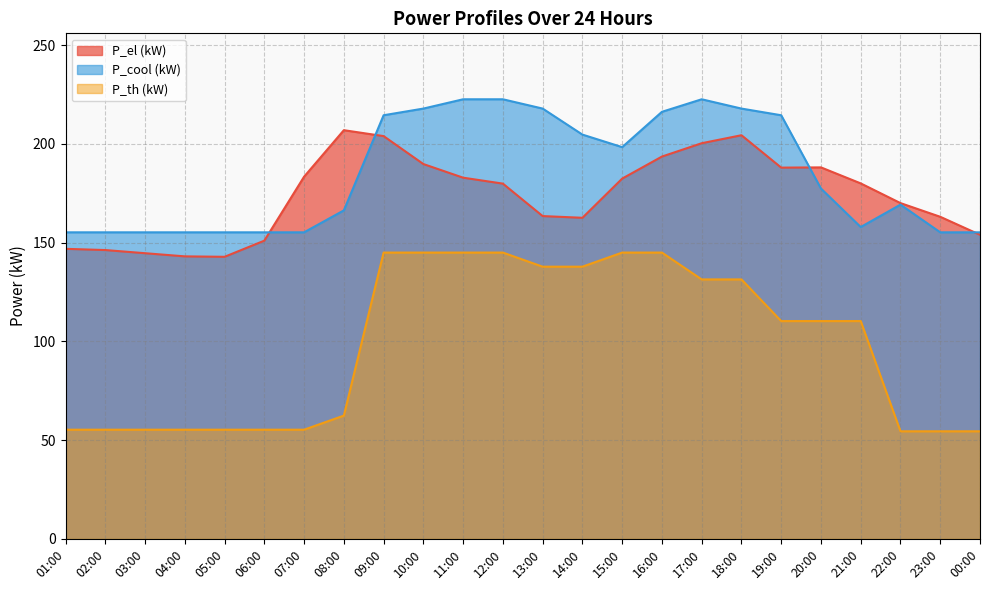

True or false: P_cool (kW) has a value of 157.9 at 21:00.

True